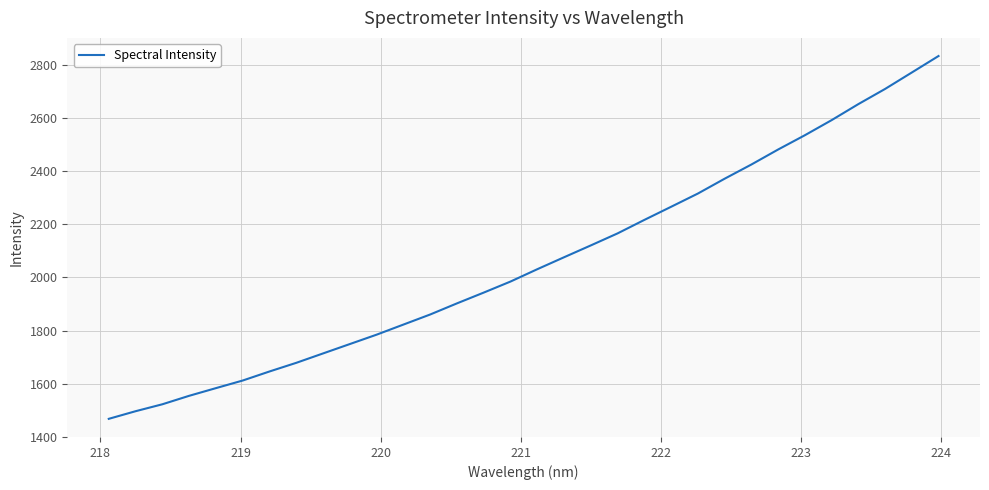

What is the difference between the maximum and minimum values?

1365.9